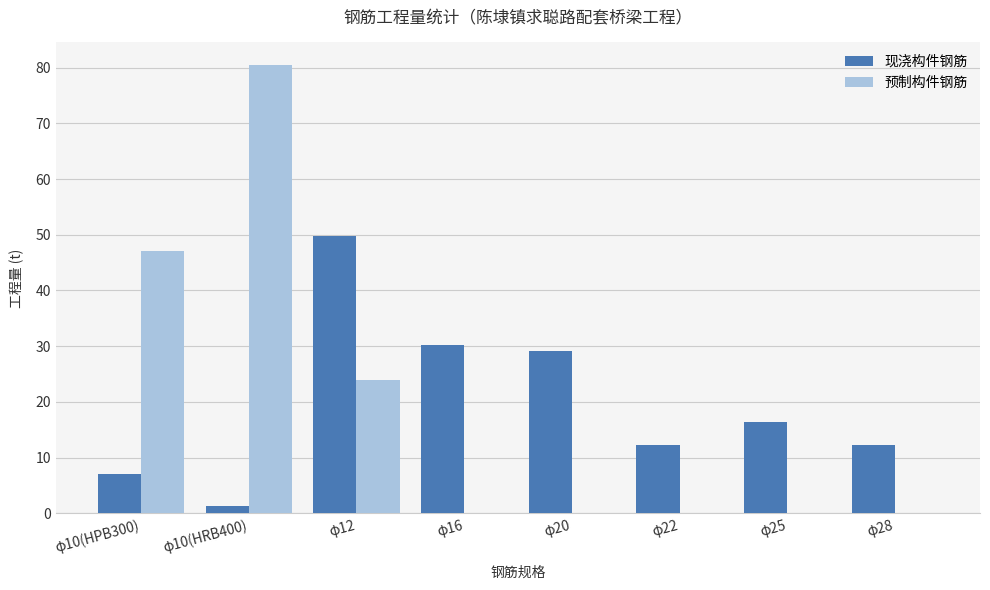

The value of 现浇构件钢筋 at φ28 is 18.7. True or false?

False